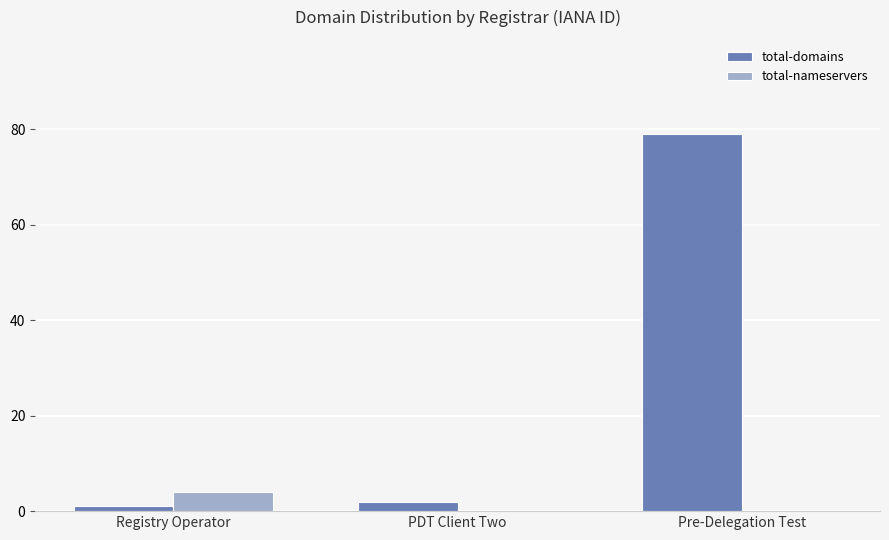

What is the sum of the total-domains values at Pre-Delegation Test and PDT Client Two?

81